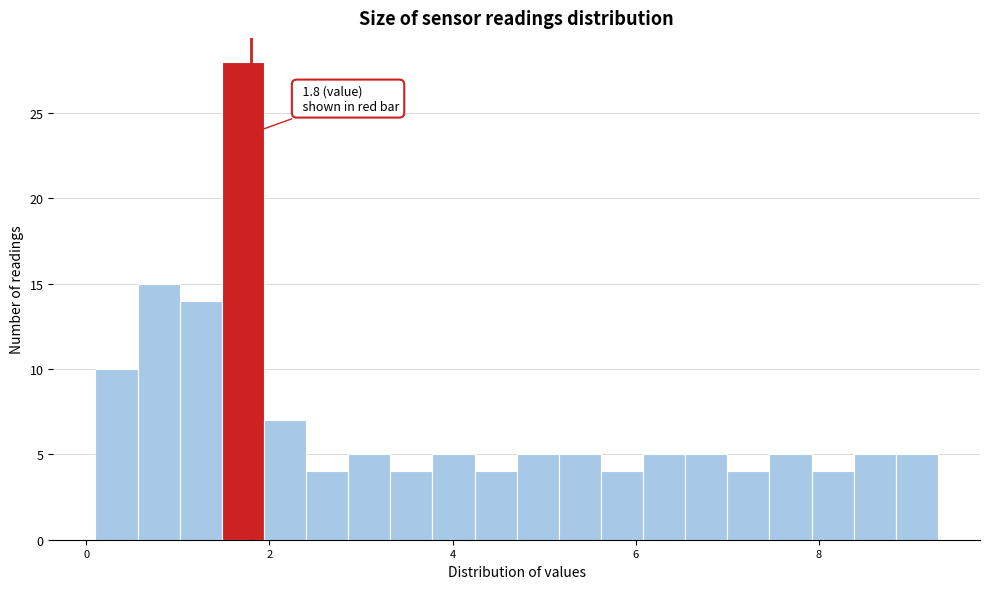

Read against the x-axis, roughly where is the centre of the tallest bar?

1.8